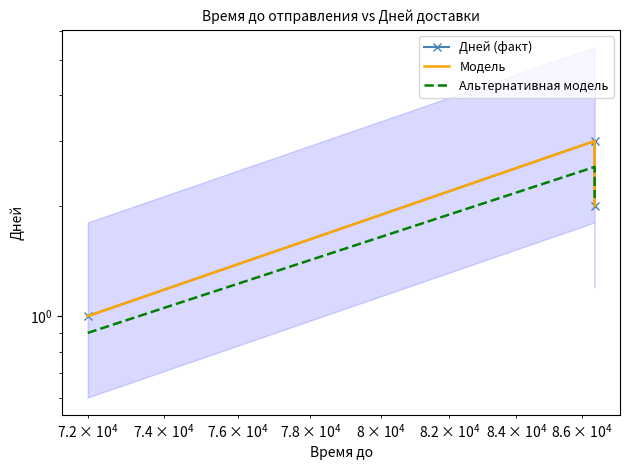

True or false: Модель has a value of 0.4 at $\mathdefault{10^{3}}$.

False